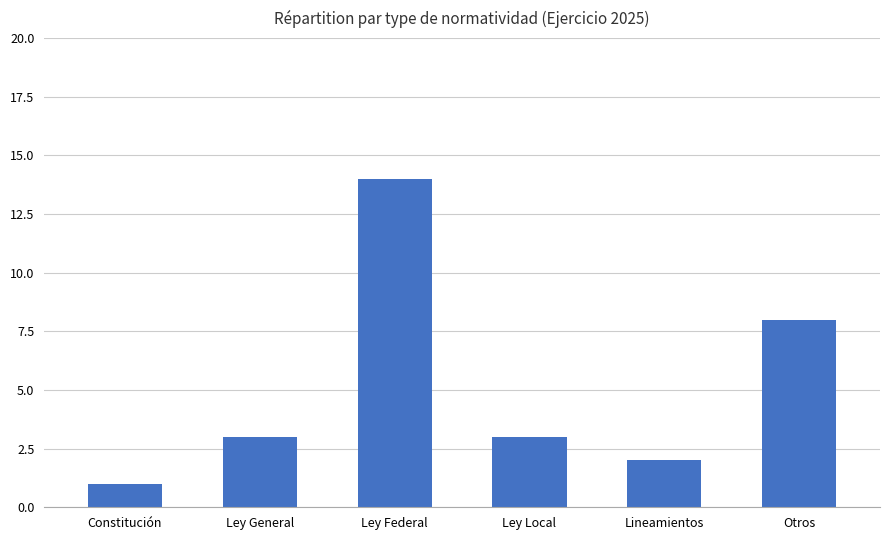

Reading right to left, extract all data points from this chart.

Otros=8	Lineamientos=2	Ley Local=3	Ley Federal=14	Ley General=3	Constitución=1